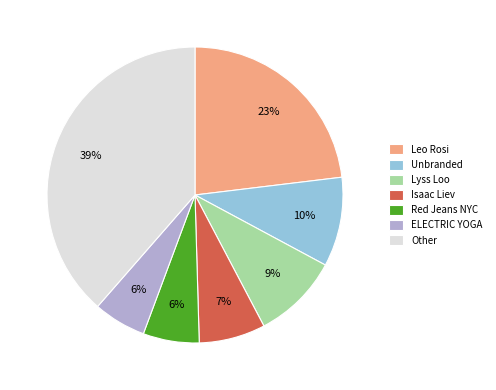

How many segments does this pie chart have?

7